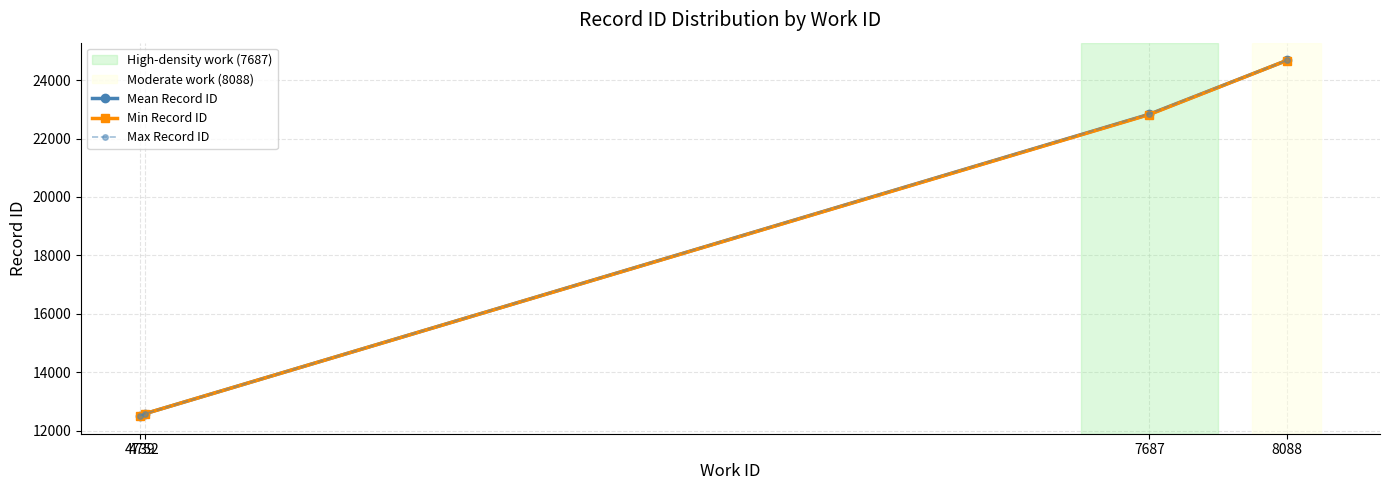

What is the value of the Max Record ID point at the 4th from the left?

24674.0